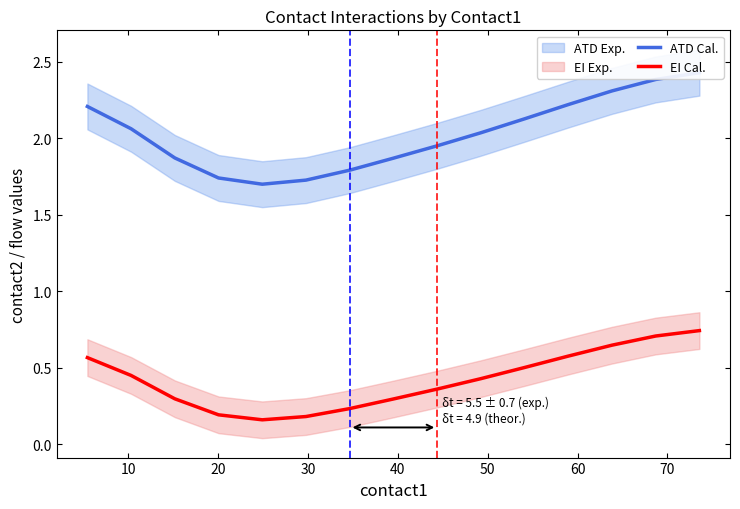

Does the chart display data point markers on the line(s)?

No